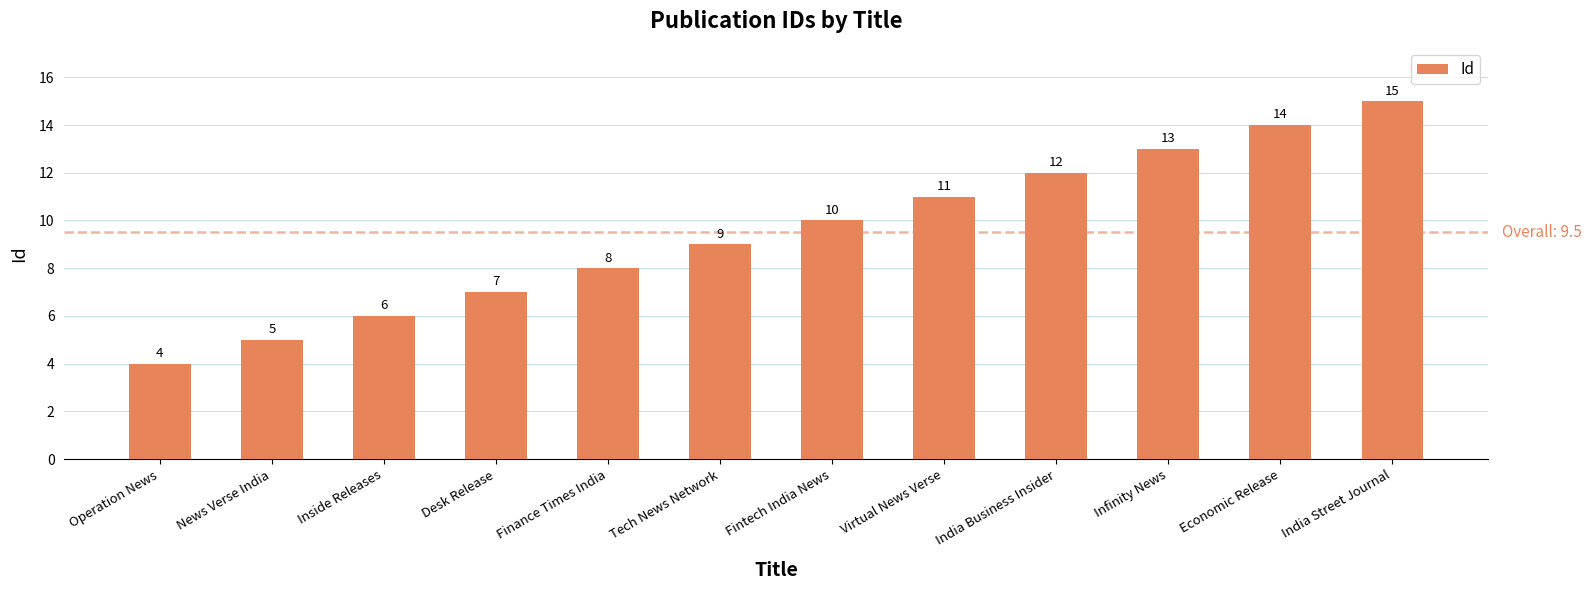

Is it true that the value at Tech News Network is 5?

False